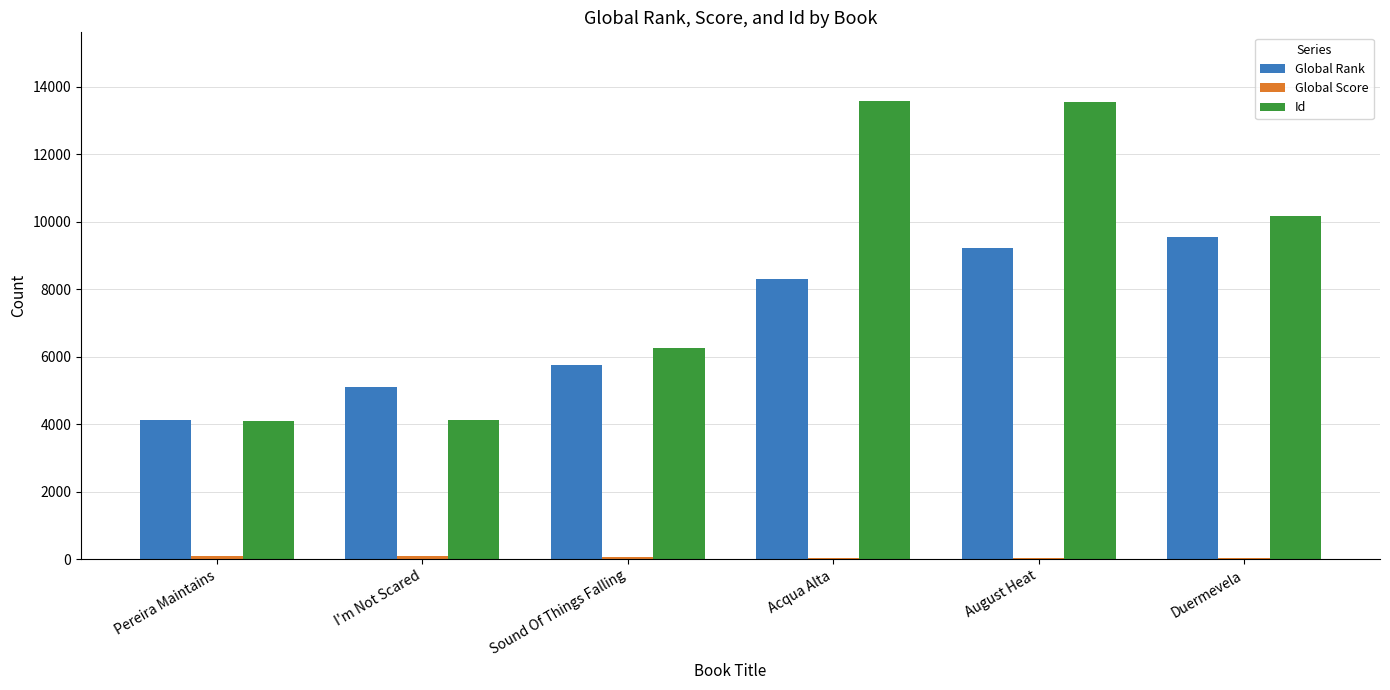

What is the sum of all Global Rank values?

42072